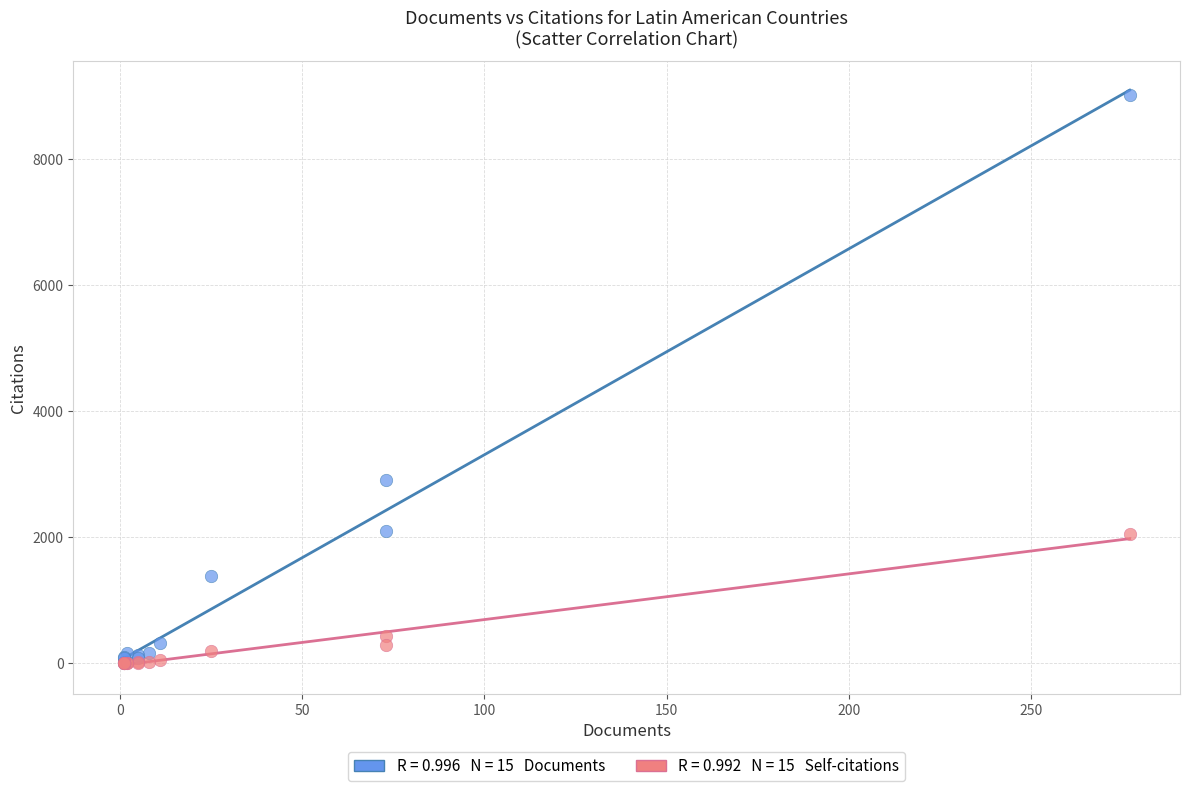

Across all series, what Y value is closest to 4507?

2902